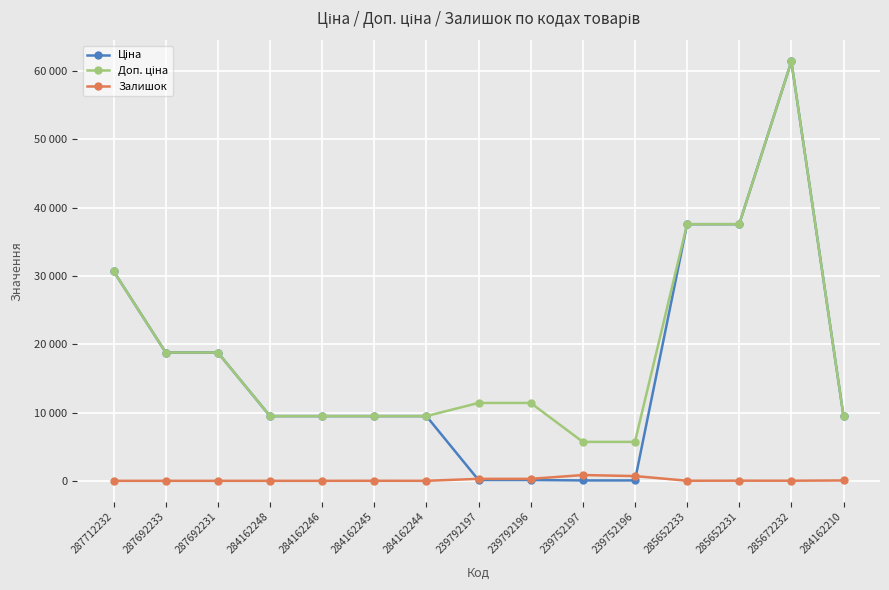

What is the sum of all Ціна values?

252674.9